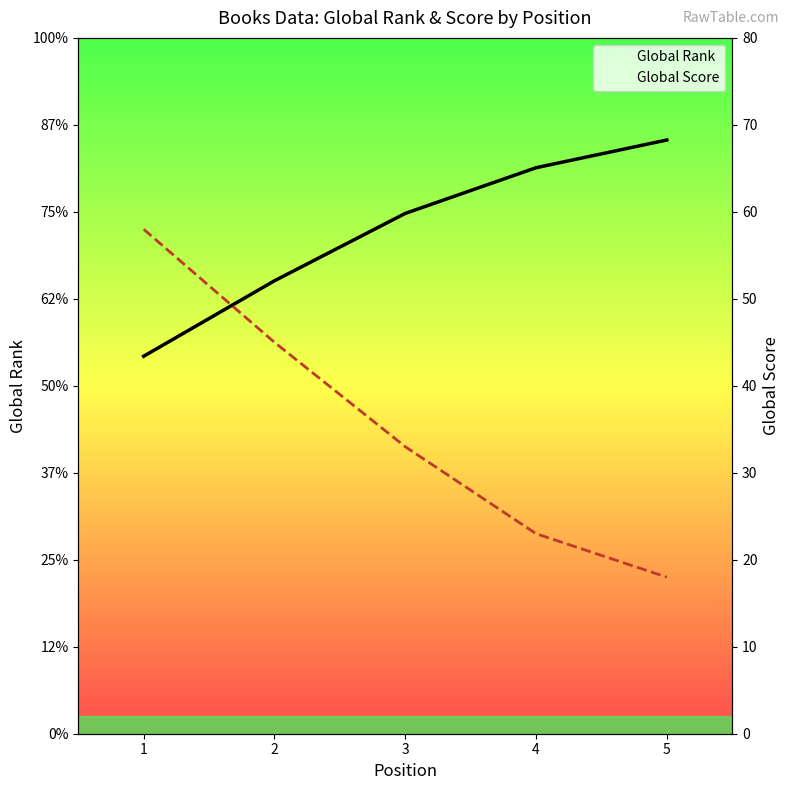

Reading left to right, extract all data points from this chart.

Global Rank: 6510	7811	8973	9761	10239
Global Score: 58	45	33	23	18